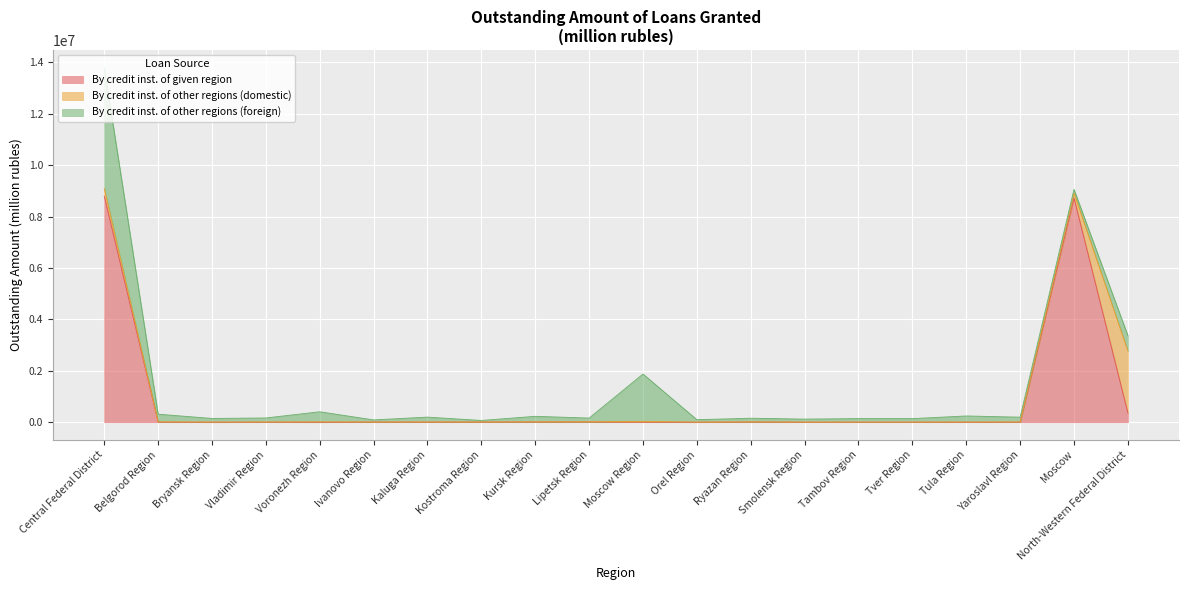

Which label corresponds to the smallest value in the chart?

Bryansk Region